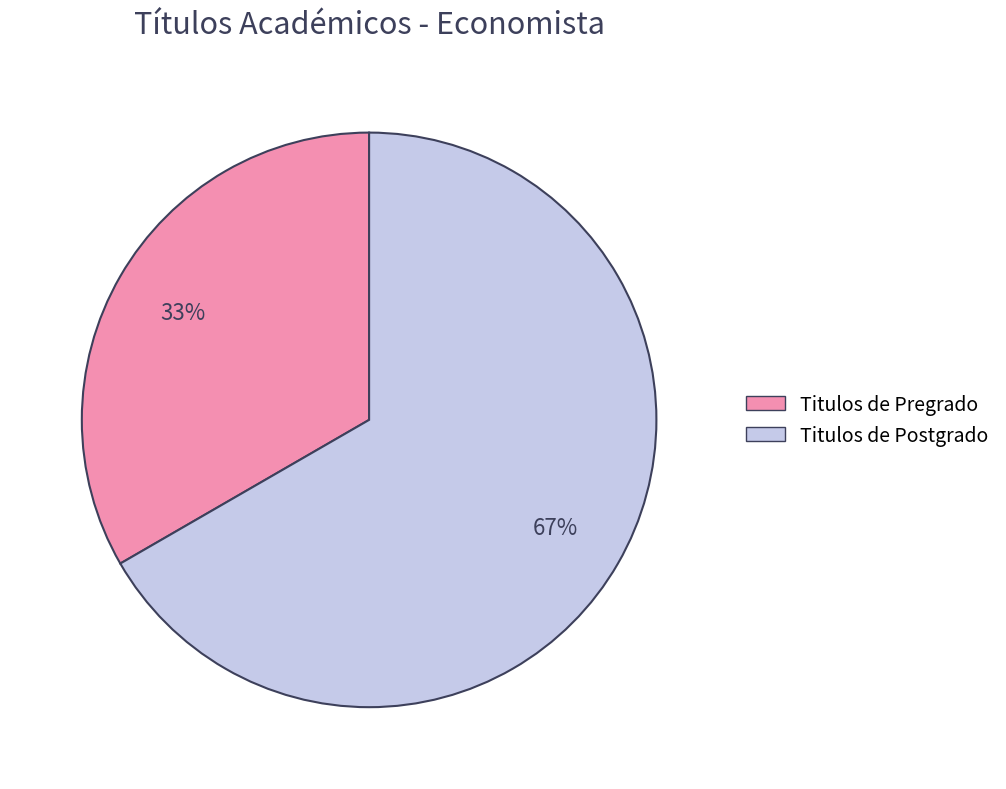

Rank the categories by value from lowest to highest.

Titulos de Pregrado, Titulos de Postgrado